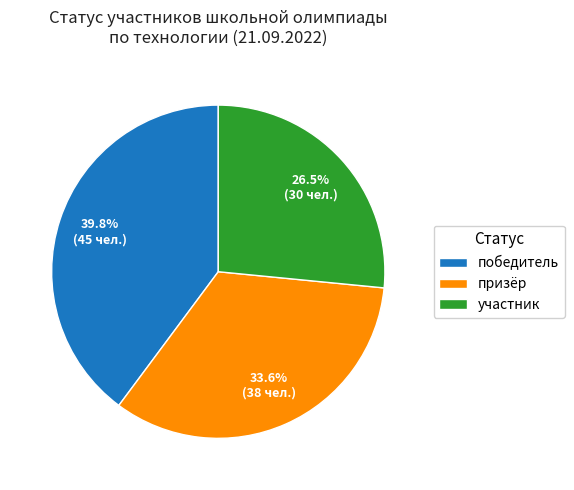

Which has a higher value, победитель or призёр?

победитель